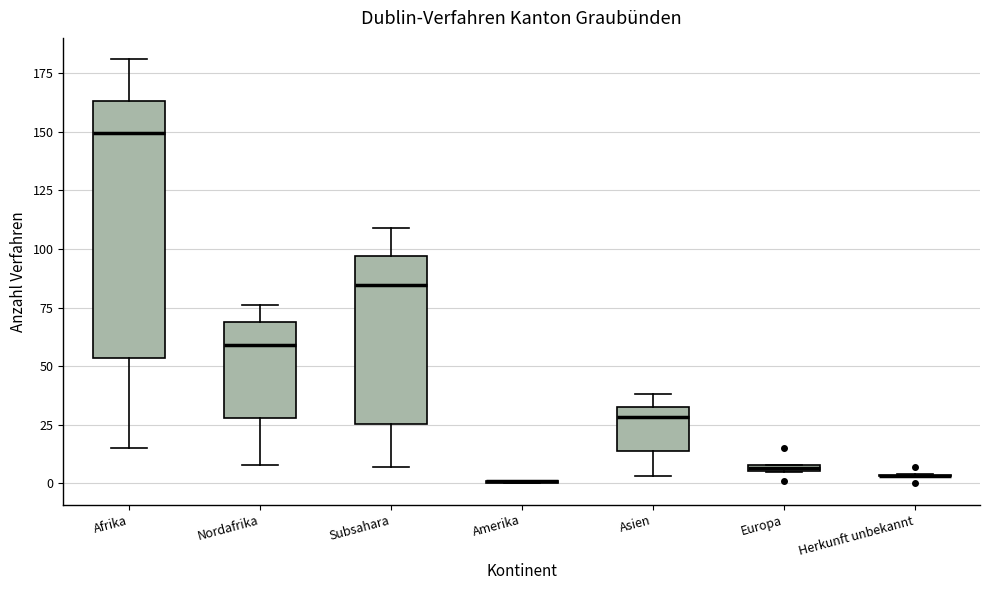

Which box is the tallest, from its lower edge to its upper edge?

Afrika